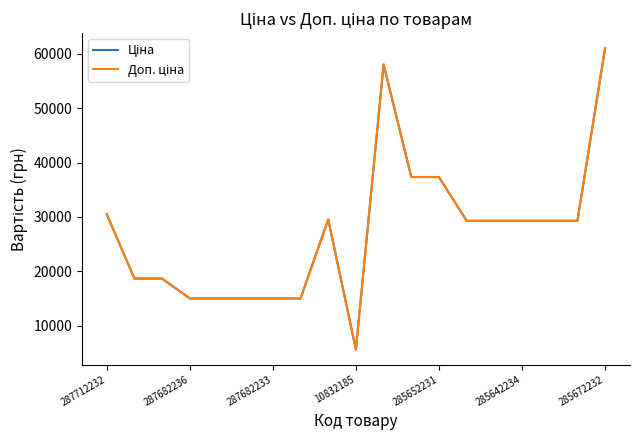

Which series has the widest spread of values?

Ціна